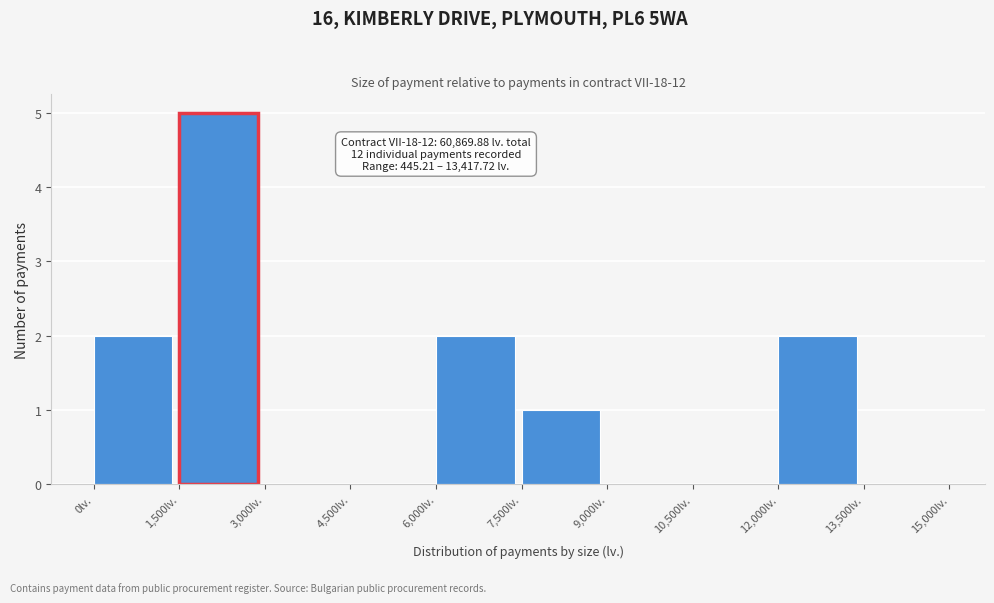

Over which range of the x-axis is the bar tallest?

1500 to 3000